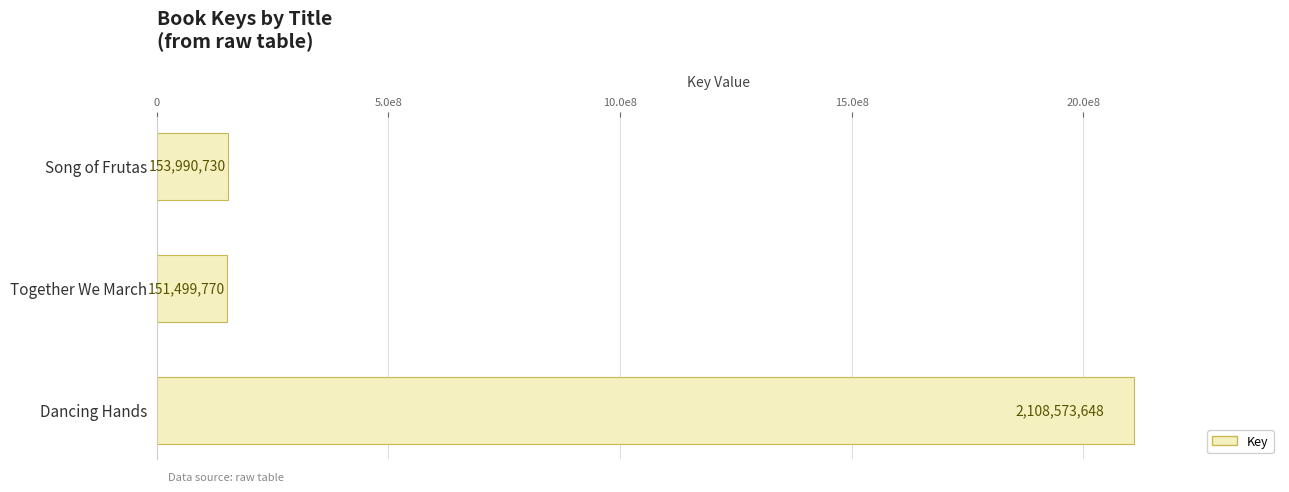

Are the bars horizontal?

Yes